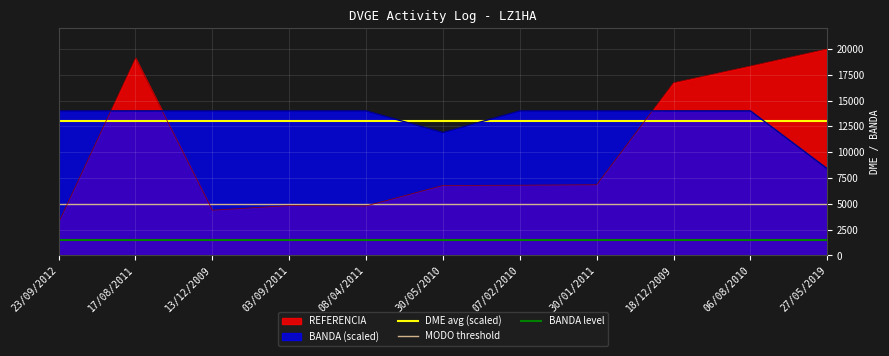

Is the value of REFERENCIA at 07/02/2010 greater than the value of BANDA (scaled) at 27/05/2019?

No